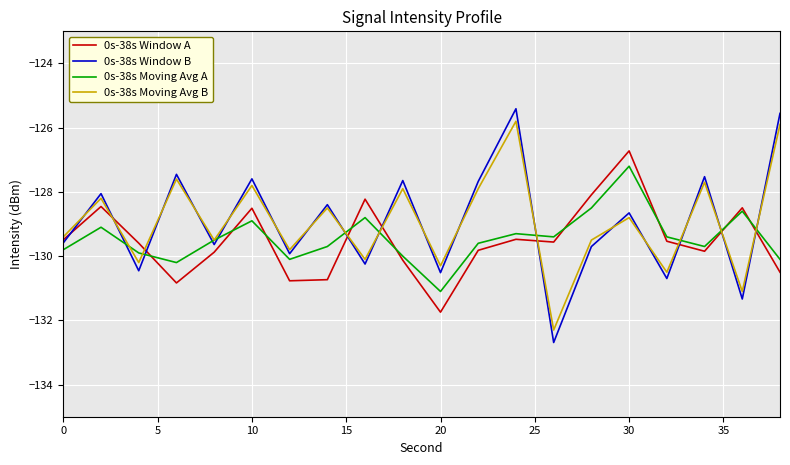

What is the maximum value shown in the chart?

-125.4